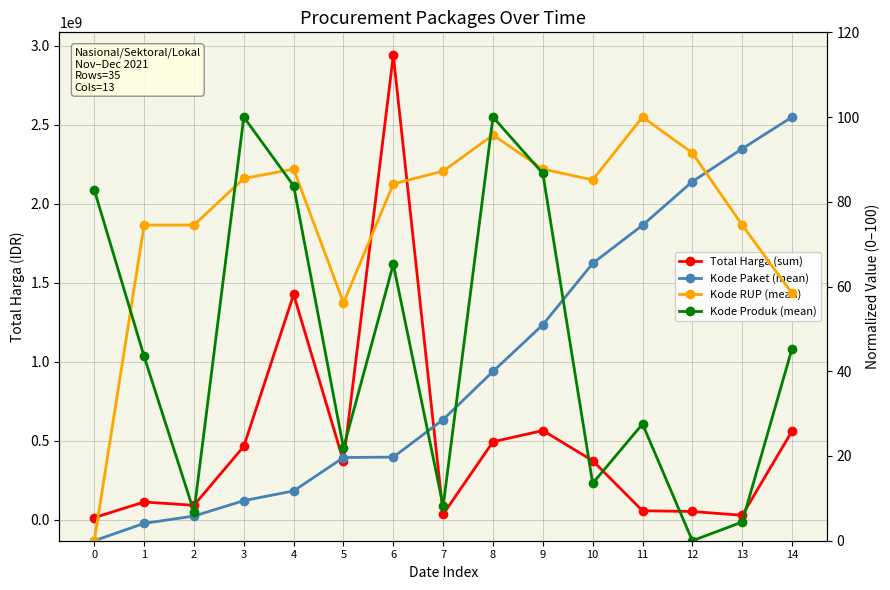

What is the difference between the maximum and minimum values in the Total Harga (sum) series?

2926575740.0